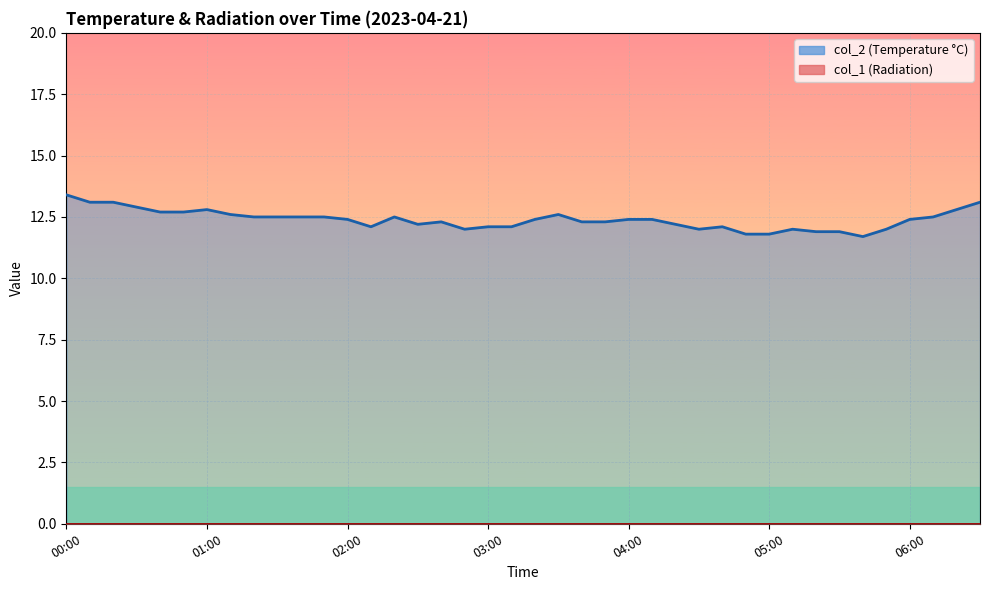

What is the maximum value shown in the chart?

13.4